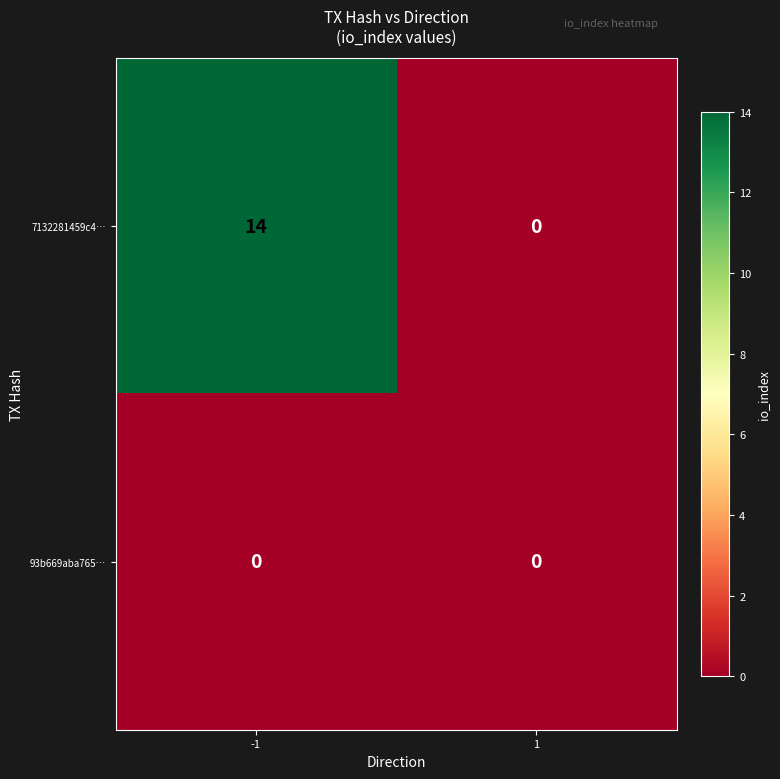

At how many categories does at least one series exceed 2?

1